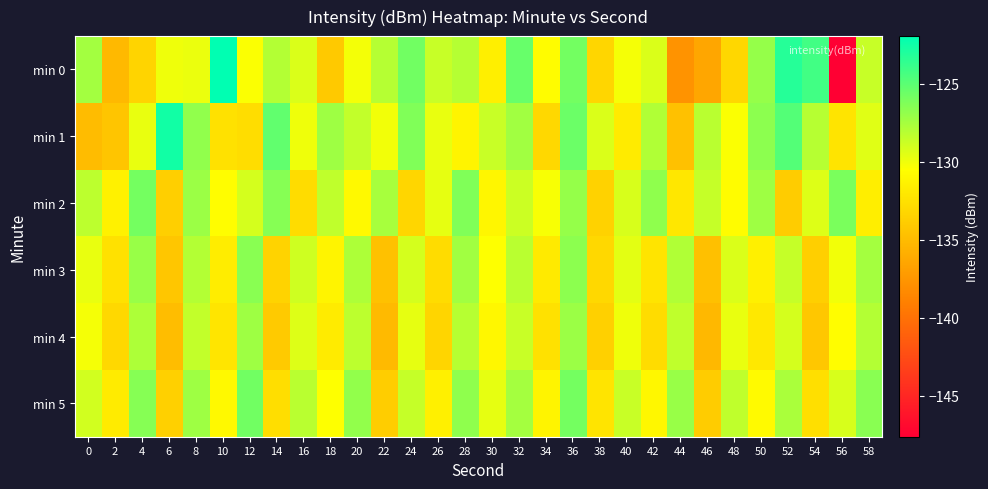

At which category is the sum across all series the highest?

36